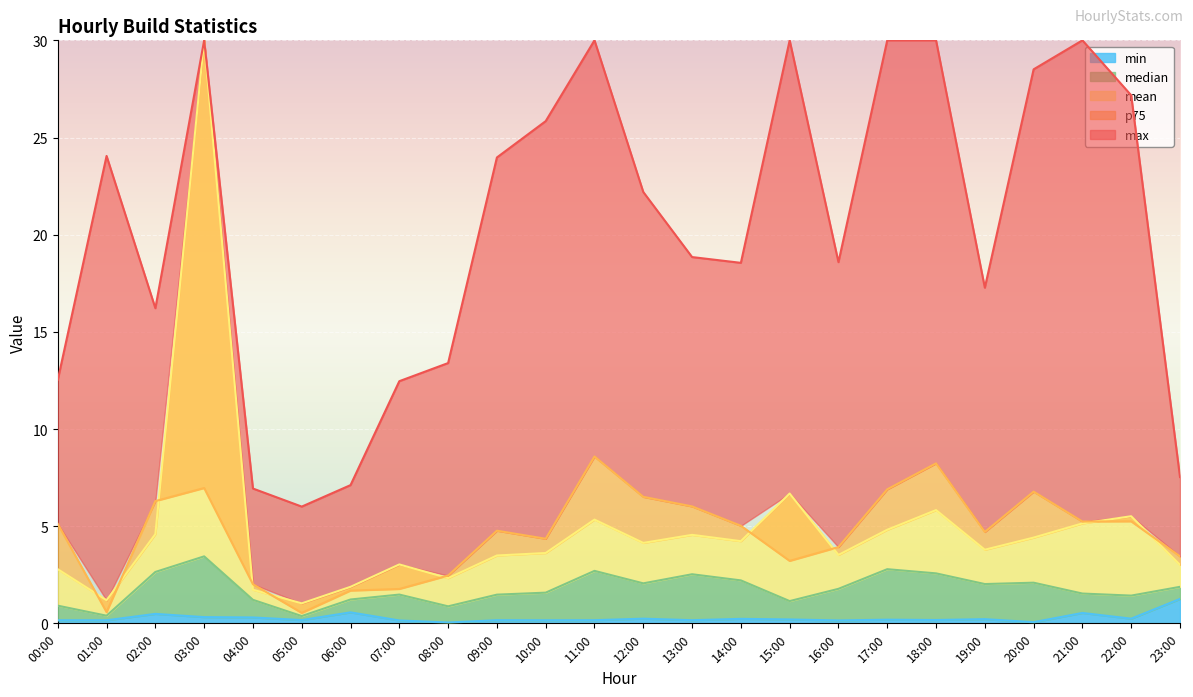

What is the label of the 7th point from the right?

17:00